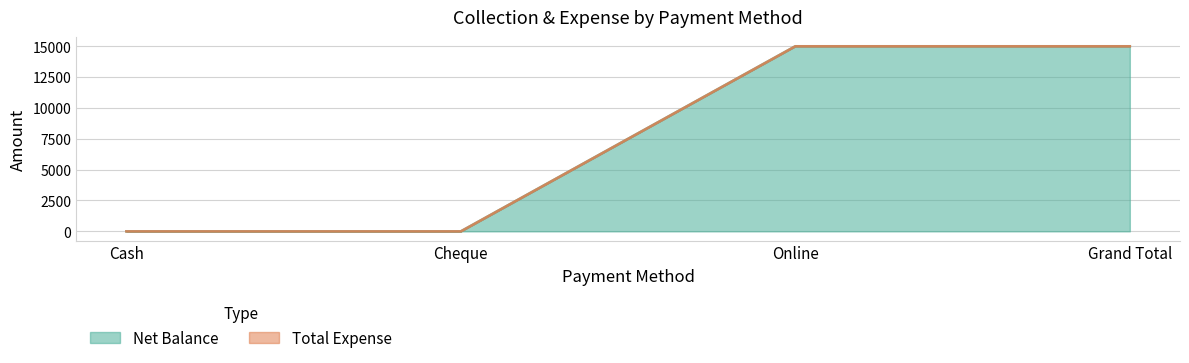

Which category has the lowest value across all series?

Cash